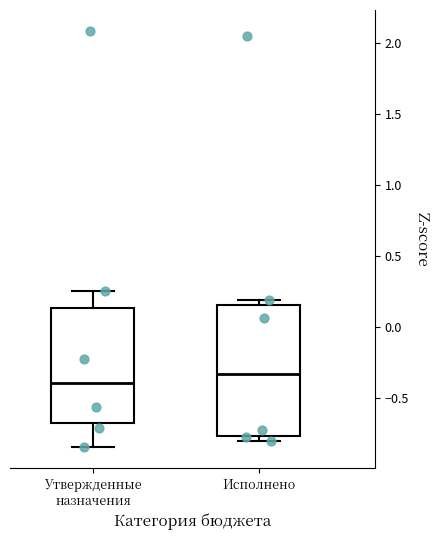

Reading left to right, read every box against the y-axis: the position of its median line, the range the box covers, and the ends of its whiskers. The values are not printed on the chart, so give them approximately, as read against the axis.

Утвержденные назначения: median -0.40, box -0.65 to 0.15, whiskers -0.85 to 0.25
Исполнено: median -0.35, box -0.75 to 0.15, whiskers -0.80 to 0.20